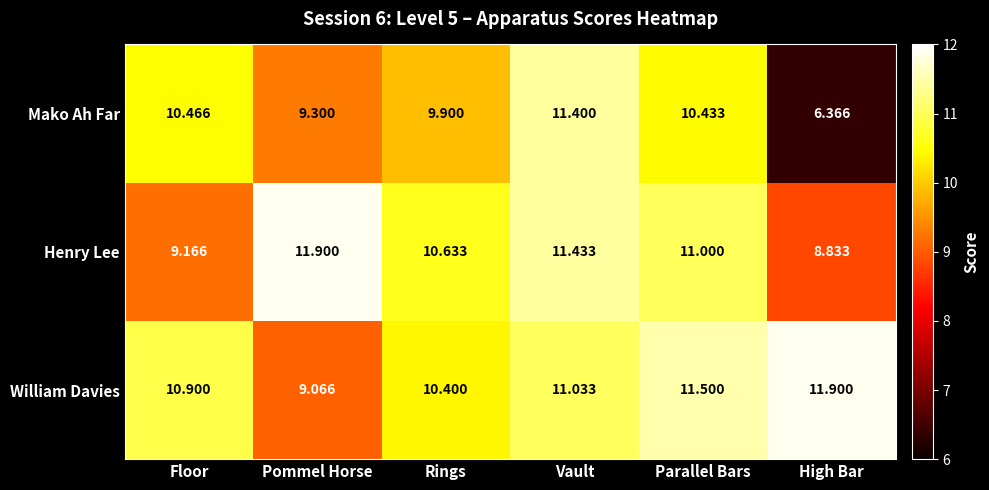

Reading left to right, extract all data points from this chart.

Floor=10.5	Pommel Horse=9.3	Rings=9.9	Vault=11.4	Parallel Bars=10.4	High Bar=6.4